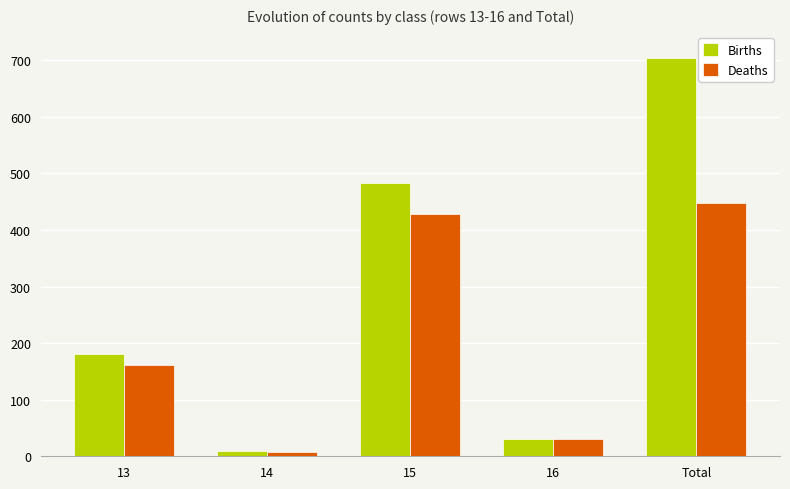

Between 14 and Total, which series saw the biggest shift?

Births